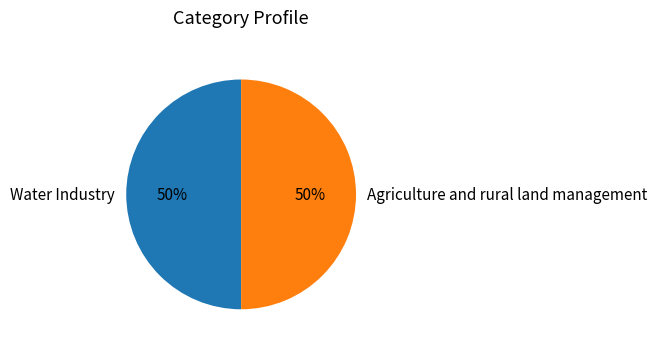

The Agriculture and rural land management slice represents 50% of the pie. True or false?

True